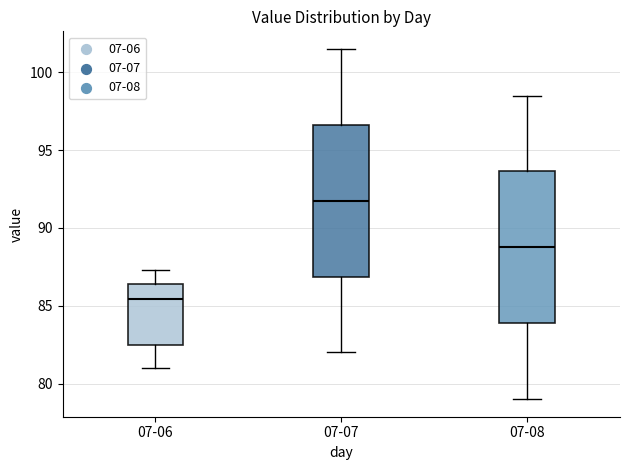

Reading left to right, transcribe this box plot: for each box, give where its median line is, the range the box spans, and where its two whiskers end, as read against the y-axis. The values are not printed on the chart, so give them approximately, as read against the axis.

07-06: median 85.5, box 82.5 to 86.5, whiskers 81.0 to 87.5
07-07: median 92.0, box 87.0 to 96.5, whiskers 82.0 to 101.5
07-08: median 89.0, box 84.0 to 93.5, whiskers 79.0 to 98.5